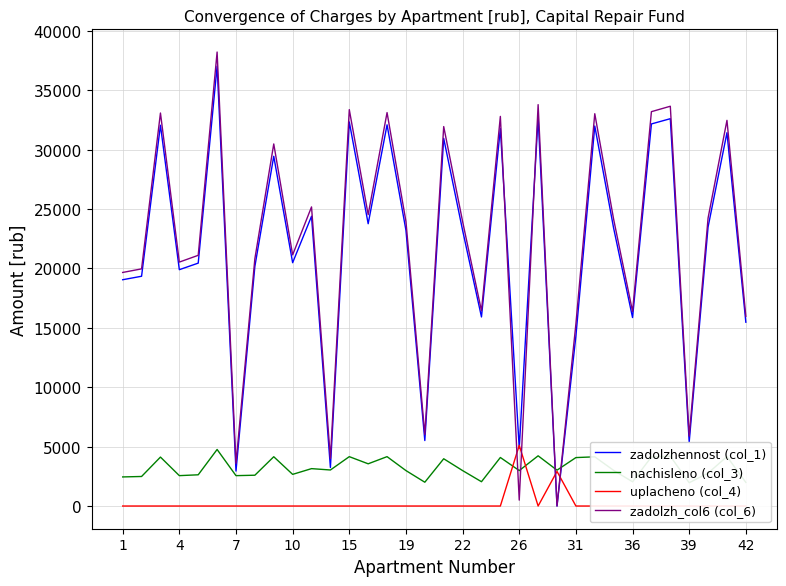

Reading left to right, extract all data points from this chart.

zadolzhennost (col_1): 19048.0	19341.0	32050.8	19893.6	20446.2	37024.2	2941.6	20170.0	29440.2	20480.4	24389.8	3244.7	32326.6	23761.8	32085.0	23209.2	5512.4	30945.6	23209.2	15914.8	31774.6	4861.2	32725.4	0.0	14301.0	31986.4	23375.0	15865.1	32161.4	32603.4	5390.7	23485.6	31422.3	15472.8
nachisleno (col_3): 2448.7	2486.4	4120.3	2557.4	2628.5	4759.7	2557.4	2593.0	4148.8	2664.4	3147.1	3033.4	4155.8	3554.0	4156.2	2983.7	2003.3	3978.2	2983.7	2046.0	4084.8	2983.7	4226.0	3017.8	4077.7	4141.7	3000.1	2039.5	4134.5	4191.4	1960.7	2769.6	4162.9	1989.1
uplacheno (col_4): 0.0	0.0	0.0	0.0	0.0	0.0	0.0	0.0	0.0	0.0	0.0	0.0	0.0	0.0	0.0	0.0	0.0	0.0	0.0	0.0	0.0	5110.0	0.0	2914.0	0.0	0.0	0.0	0.0	0.0	0.0	0.0	0.0	0.0	0.0
zadolzh_col6 (col_6): 19660.2	19962.6	33080.9	20533.0	21103.3	38214.1	3581.0	20818.2	30477.4	21139.2	25176.6	4003.1	33365.5	24525.5	33116.8	23955.1	6013.2	31940.2	23955.1	16426.3	32795.8	497.1	33785.7	0.0	15320.4	33021.8	24126.2	16375.0	33195.0	33651.2	5880.8	24240.4	32463.0	15970.1